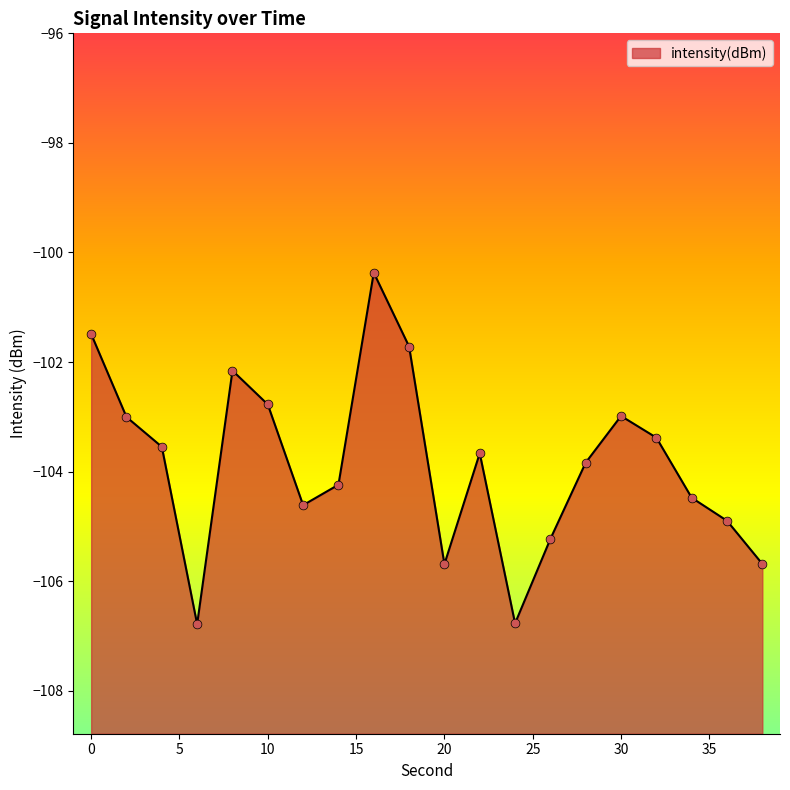

Between 6 and 24, which is larger?

24